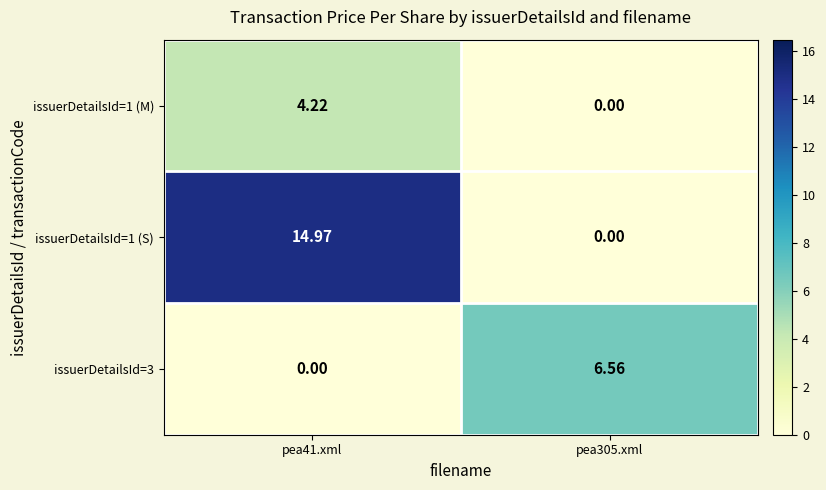

How many data points in issuerDetailsId=1 (S) are above 14?

1